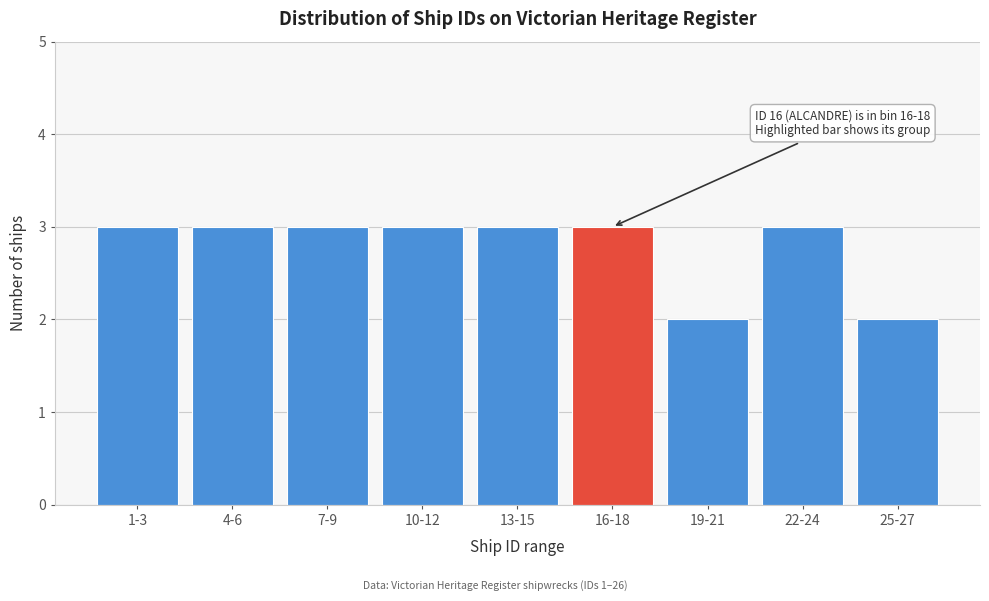

Reading right to left, what are all the values shown in this chart?

25-27=2	22-24=3	19-21=2	16-18=3	13-15=3	10-12=3	7-9=3	4-6=3	1-3=3